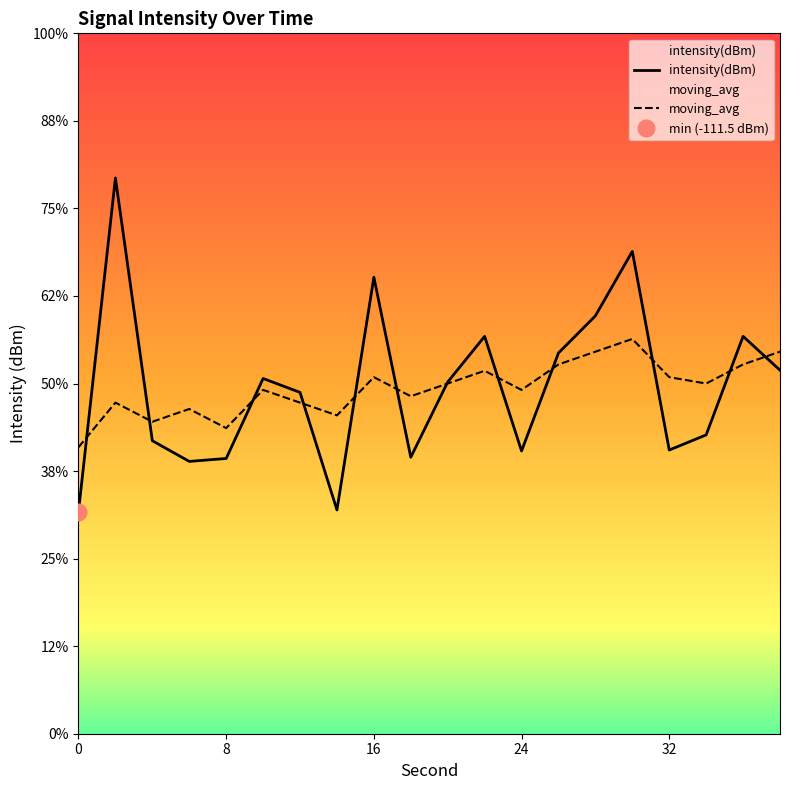

At 8, list the series in order from smallest to largest.

intensity(dBm), moving_avg